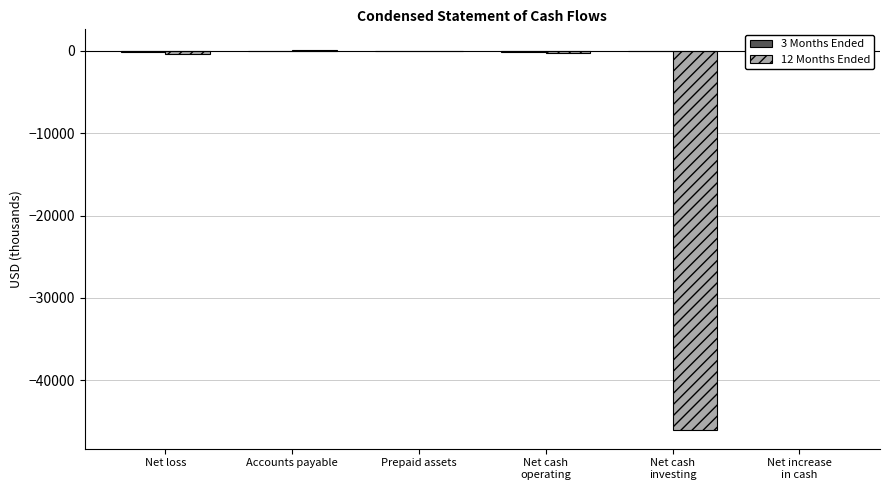

What is the total value across all series at Prepaid assets?

-29.3